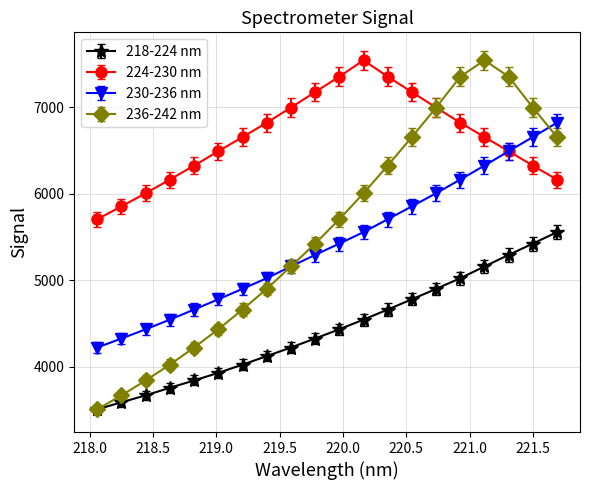

In 236-242 nm, how many points are higher than both neighbors (excluding endpoints)?

1